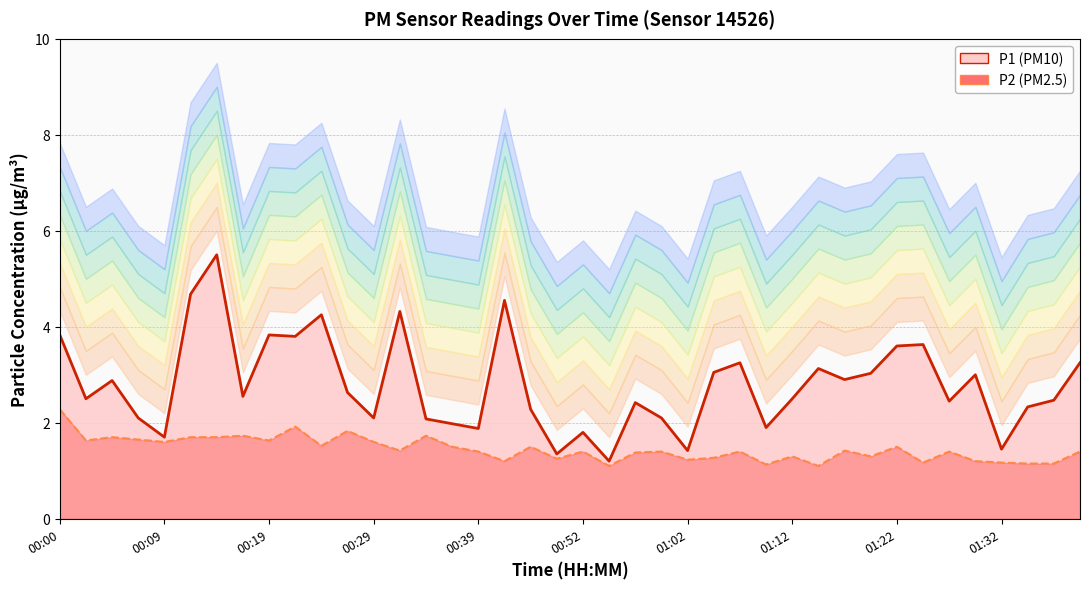

Which series has the largest total across all categories?

P1 line